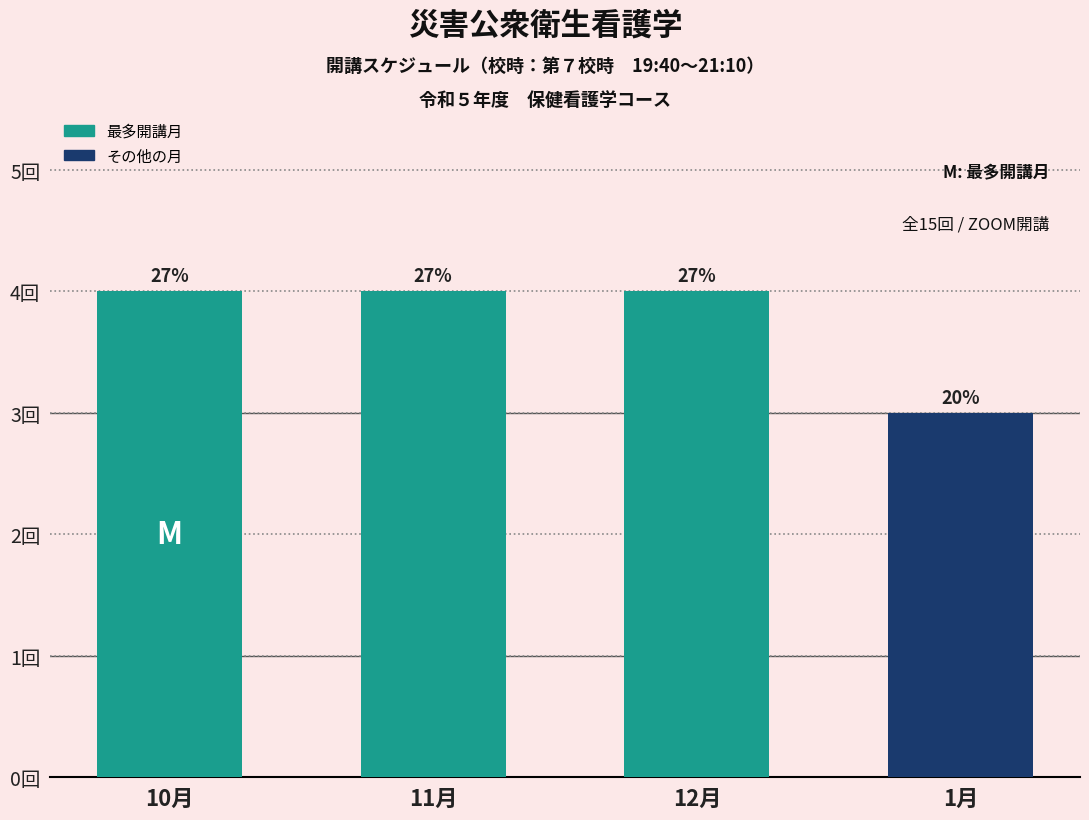

Are the bars horizontal?

No